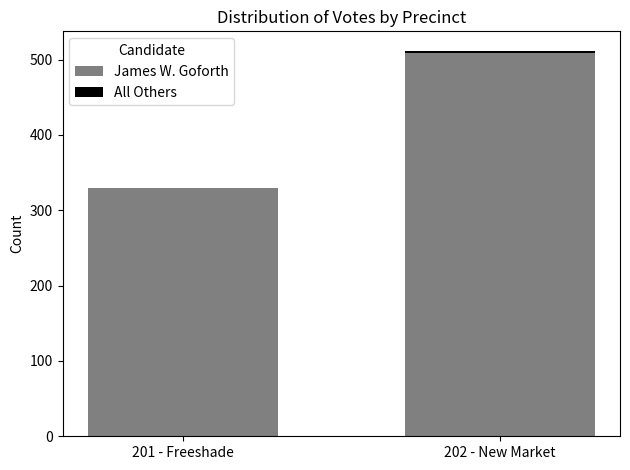

Are the bars horizontal?

No